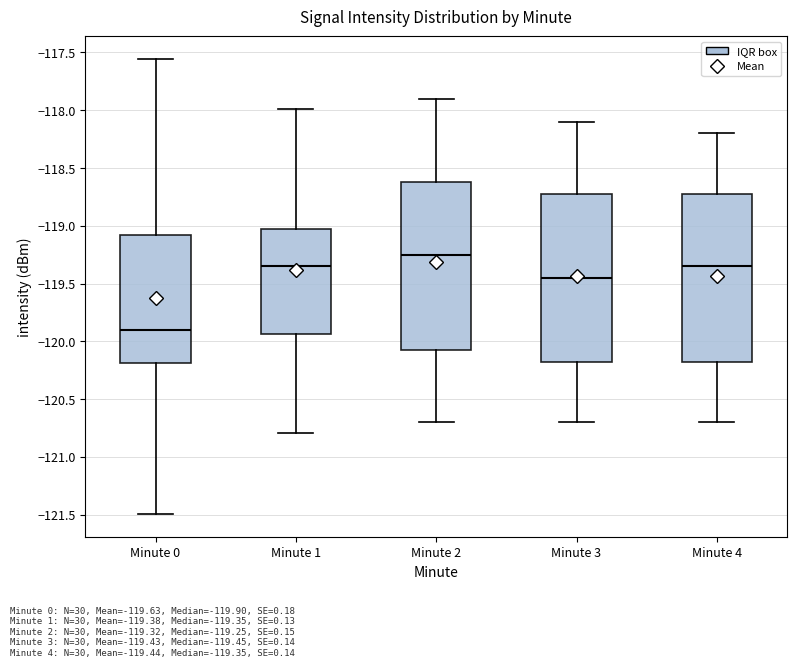

Which box has the lowest median line?

Minute 0